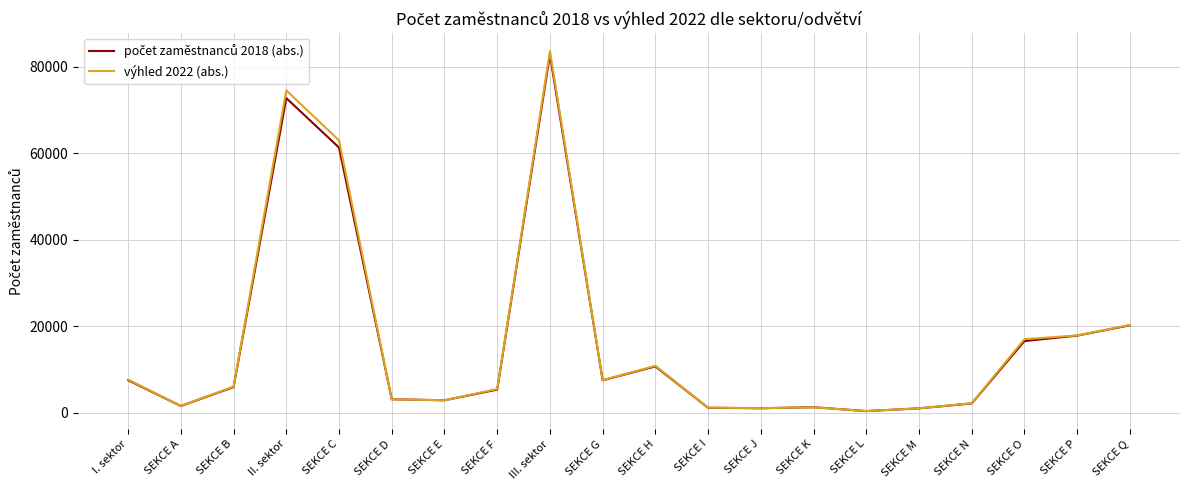

Between SEKCE F and SEKCE N, which series saw the biggest shift?

výhled 2022 (abs.)